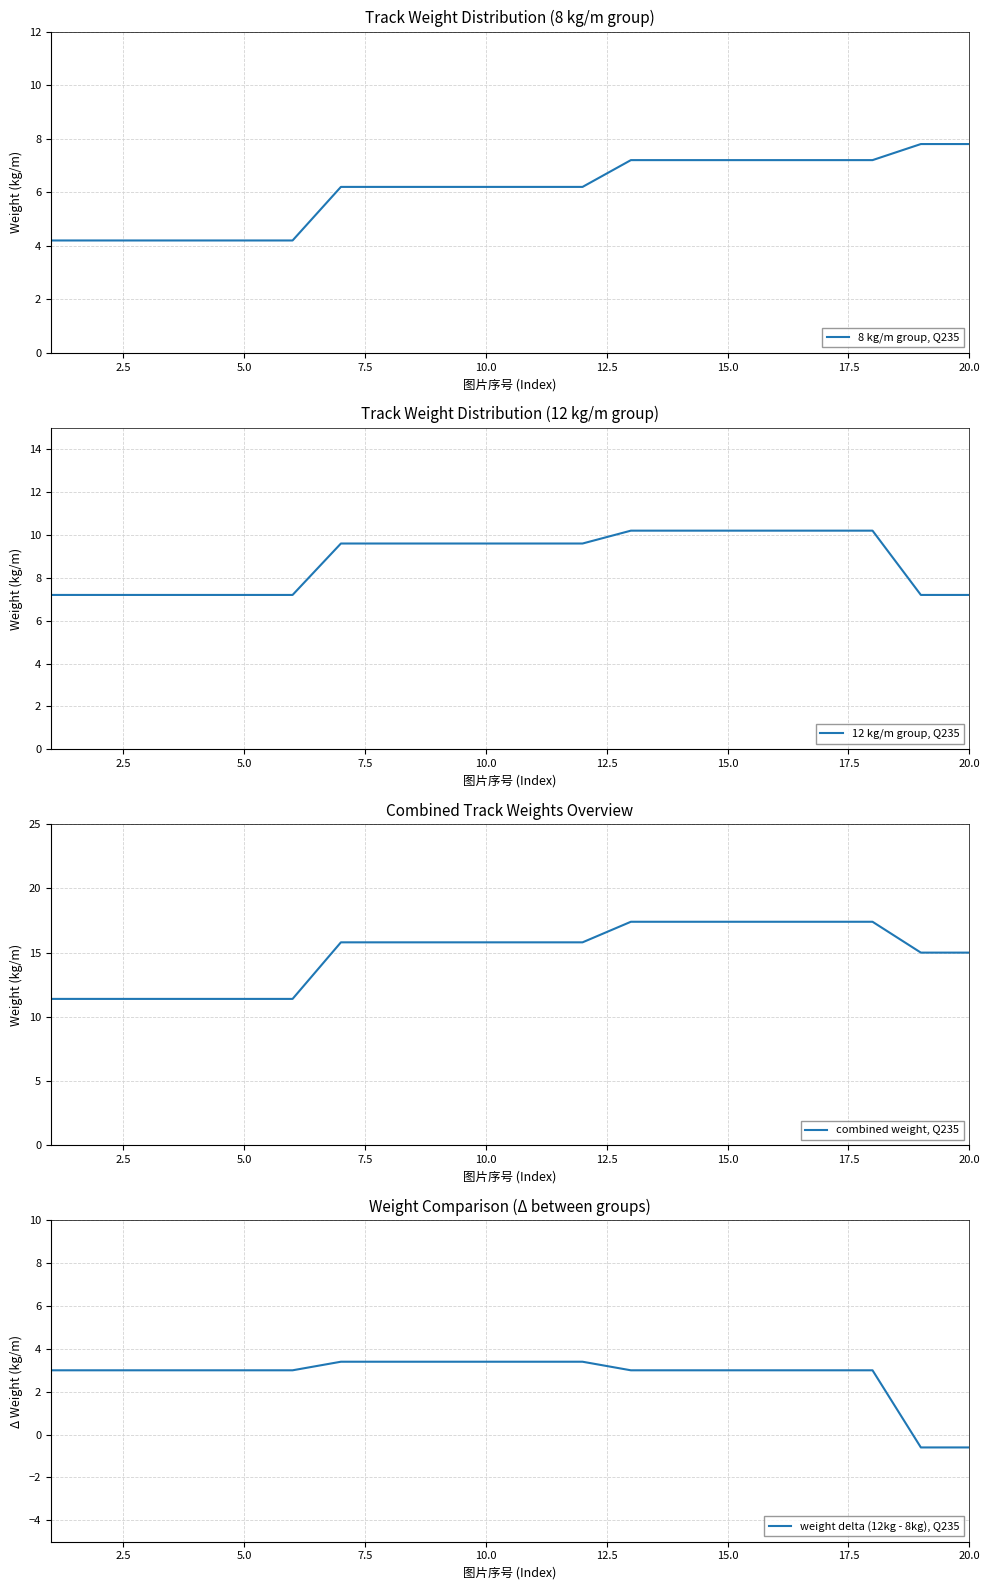

List the series in order of their overall mean, highest first.

combined weight, Q235, 12 kg/m group, Q235, 8 kg/m group, Q235, weight delta (12kg - 8kg), Q235